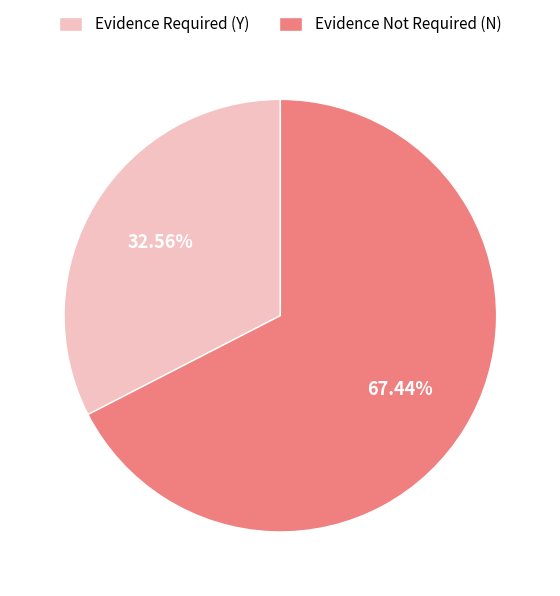

Which category has the smallest portion of the pie?

Evidence Required (Y)